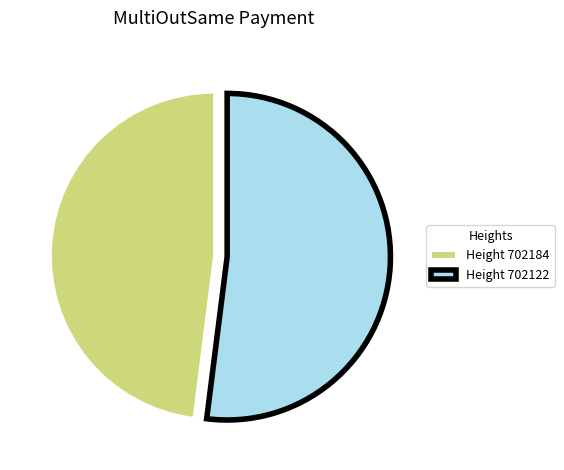

What is the largest slice in the pie chart?

Height 702122